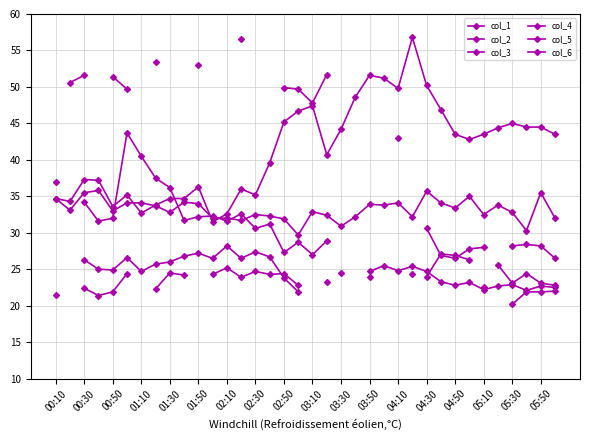

Where is the first local maximum for col_5?

01:50